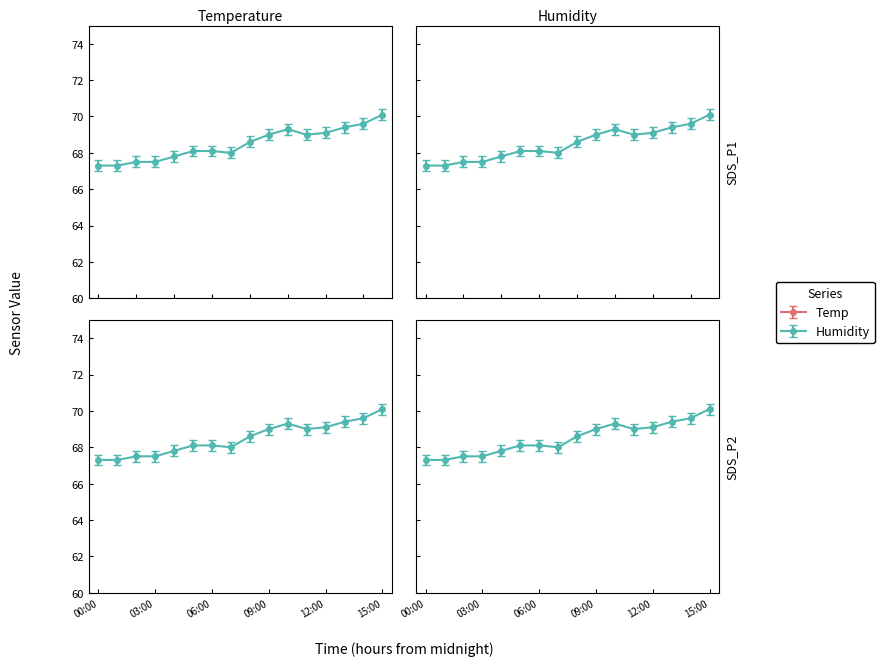

The Temp series shows 11.8 at 06:00. True or false?

False